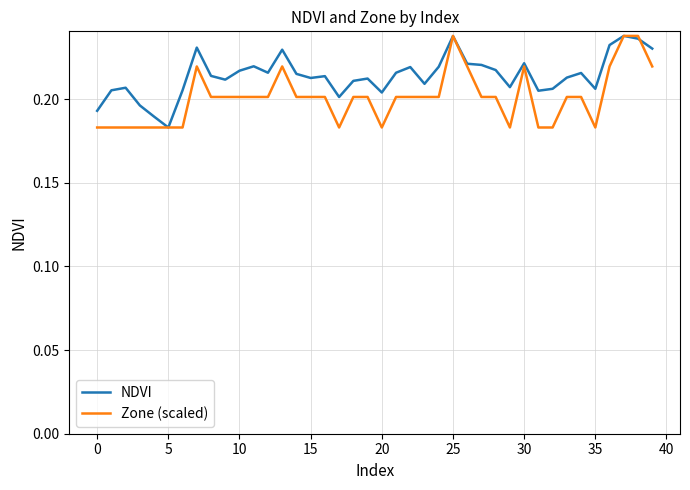

At how many categories does at least one series exceed 0?

40